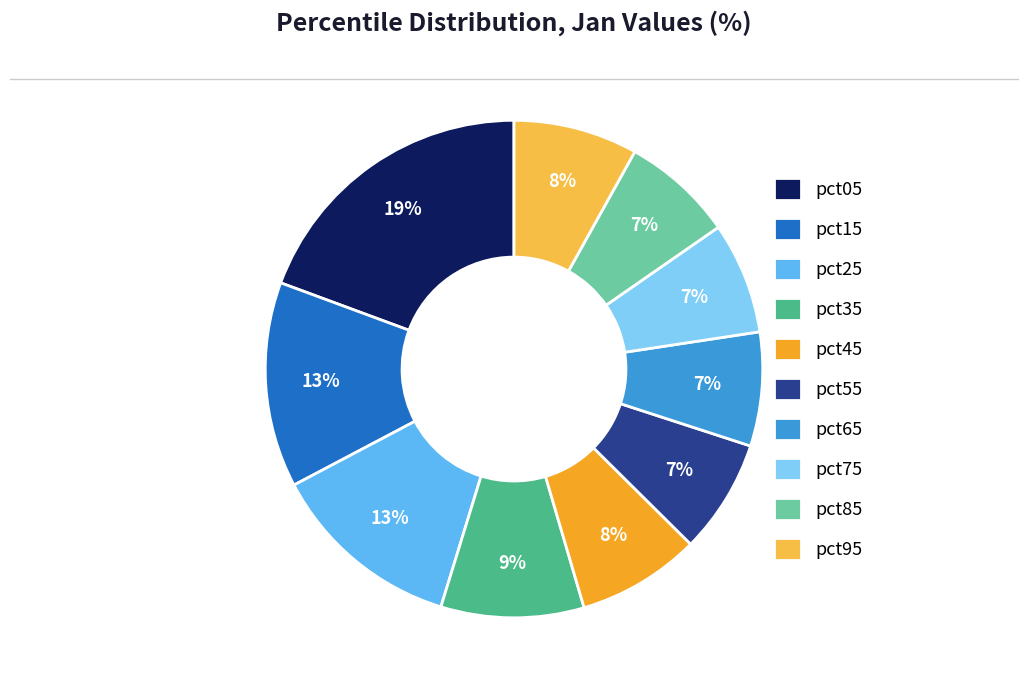

What percentage is the pct55 slice, to the nearest percent?

7%